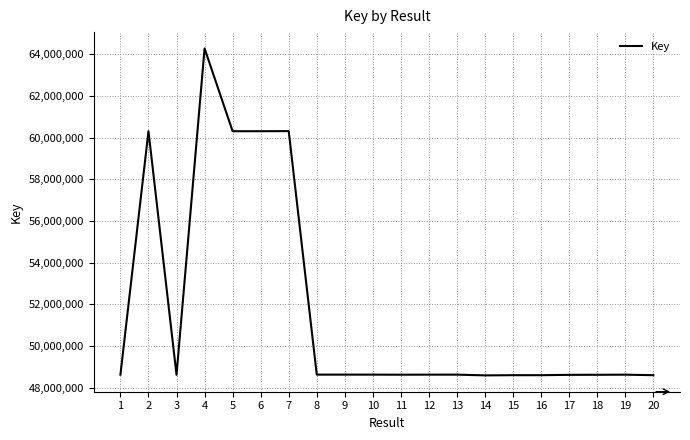

Where is the data nearest to the value 56436926?

5